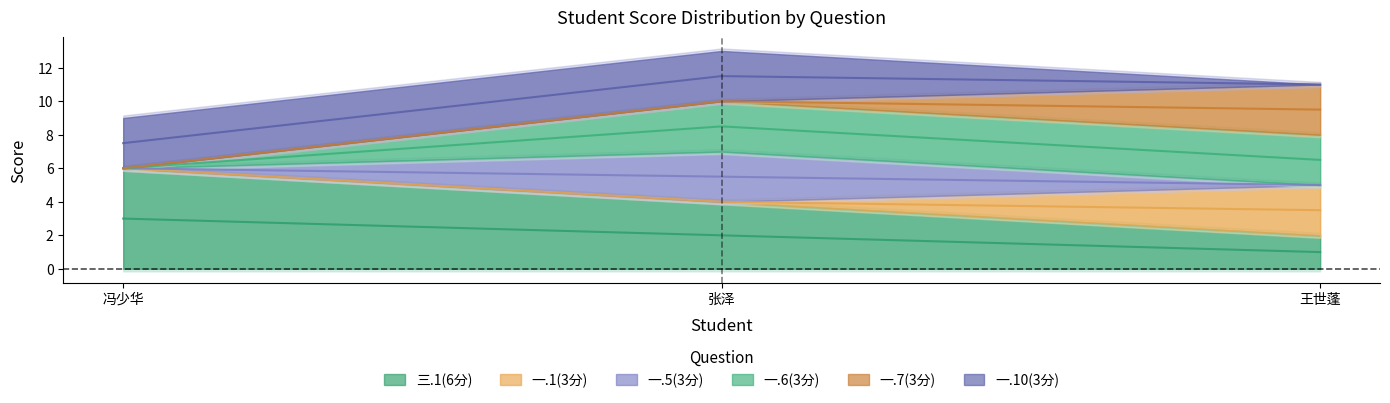

What are all the series names shown in the legend?

三.1(6分), 一.1(3分), 一.5(3分), 一.6(3分), 一.7(3分), 一.10(3分)